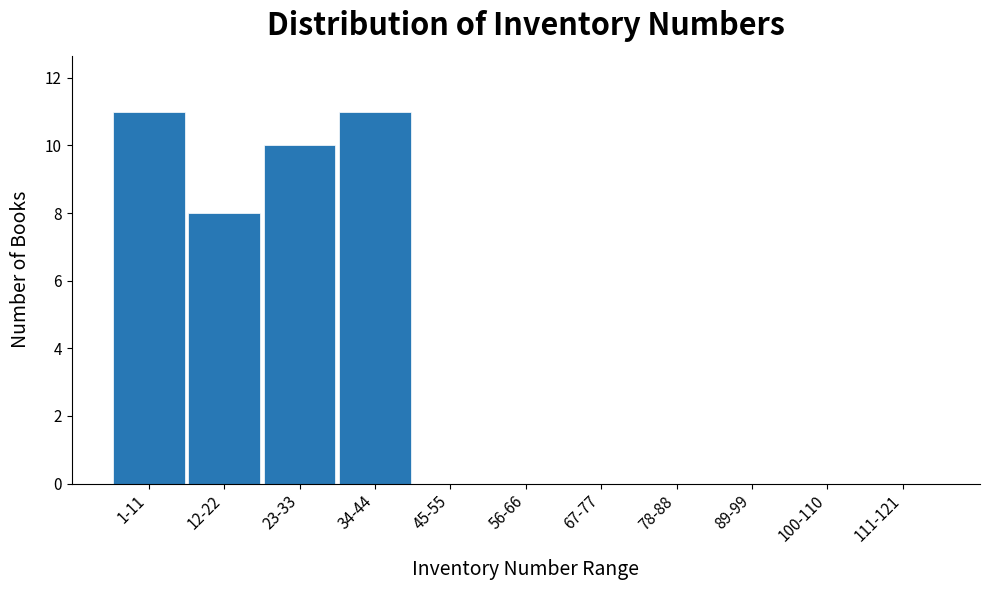

Reading right to left, what are all the values shown in this chart?

111-121=0	100-110=0	89-99=0	78-88=0	67-77=0	56-66=0	45-55=0	34-44=11	23-33=10	12-22=8	1-11=11